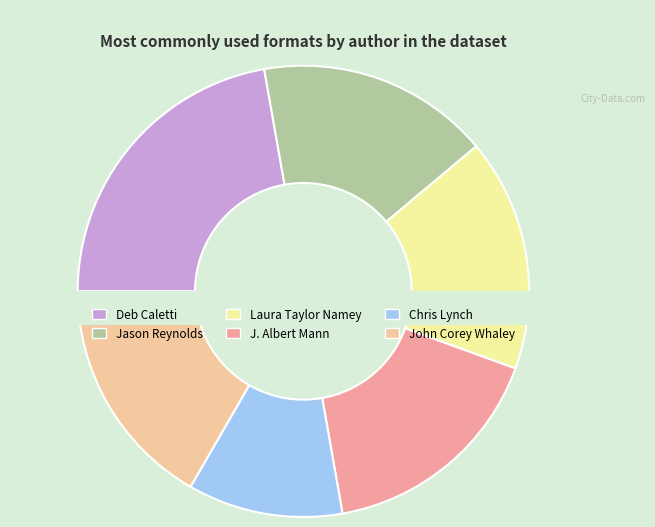

Which slice is the largest?

Deb Caletti